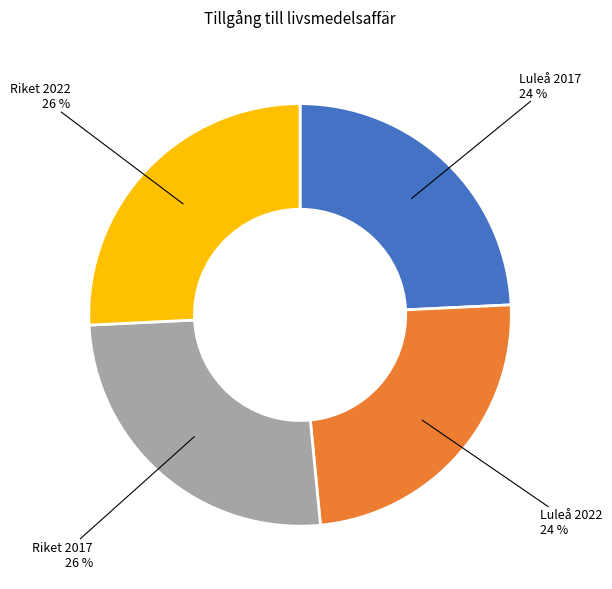

Is there a majority slice in this chart?

No